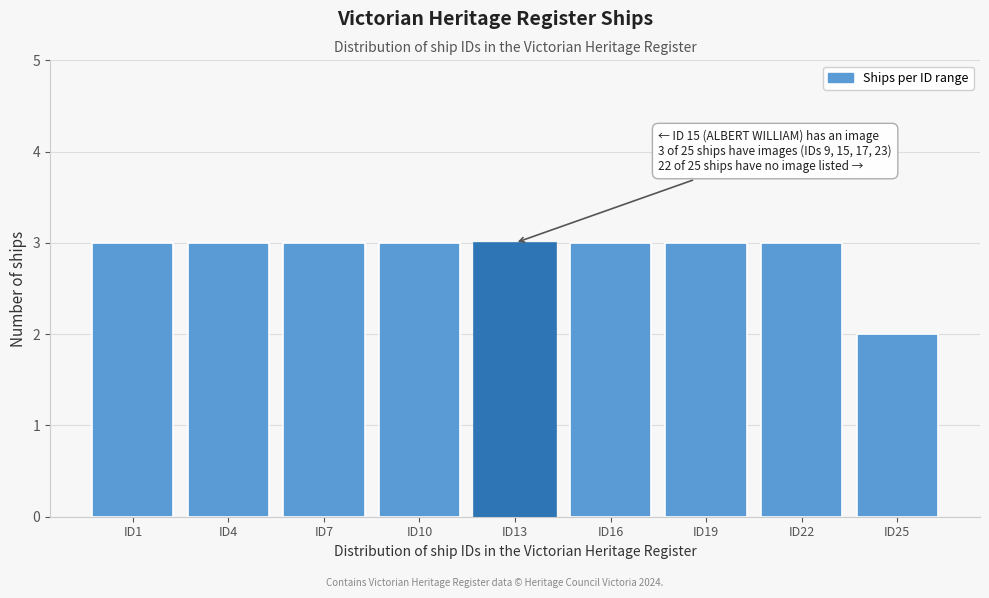

Reading left to right, list all the values displayed in this chart.

ID1=3	ID4=3	ID7=3	ID10=3	ID13=3	ID16=3	ID19=3	ID22=3	ID25=2